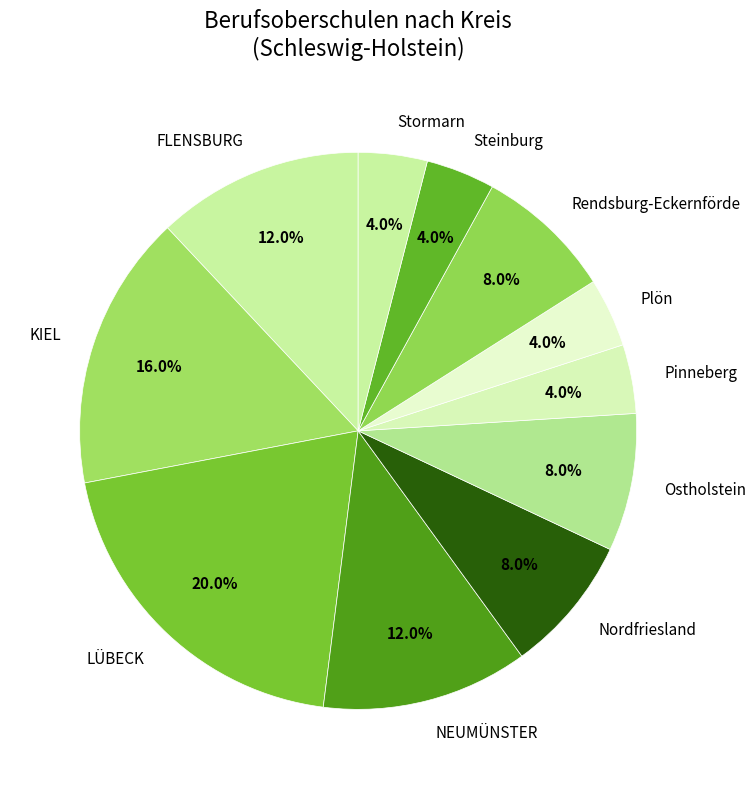

Is Nordfriesland the majority of the pie?

No